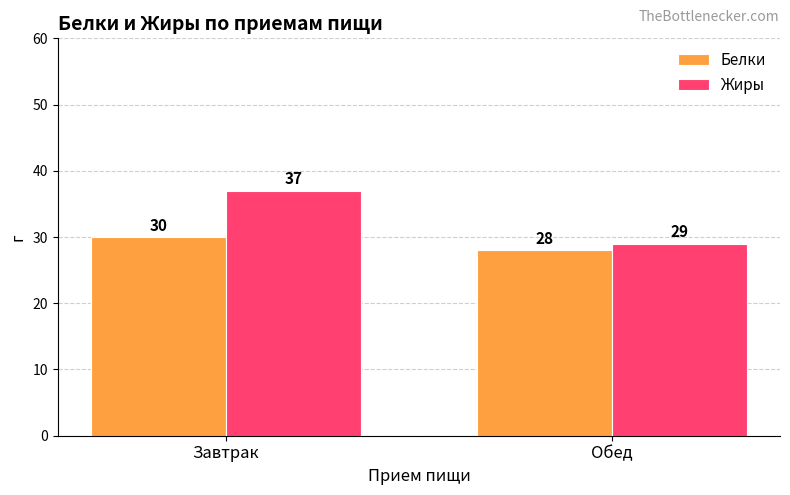

True or false: Белки has a value of 43 at Обед.

False